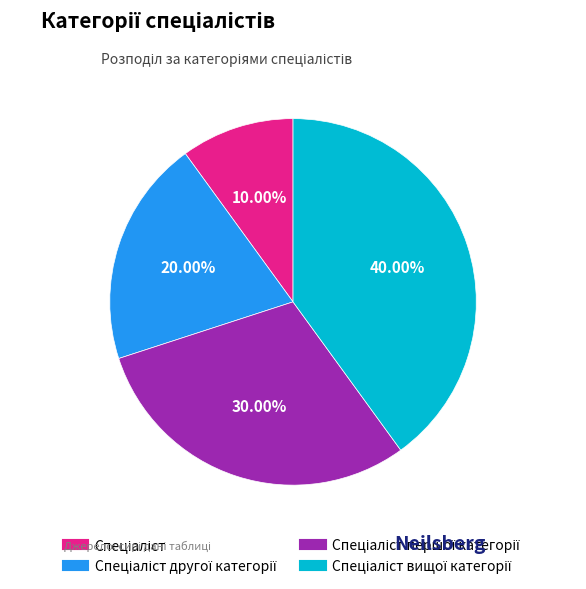

Is there a majority slice in this chart?

No